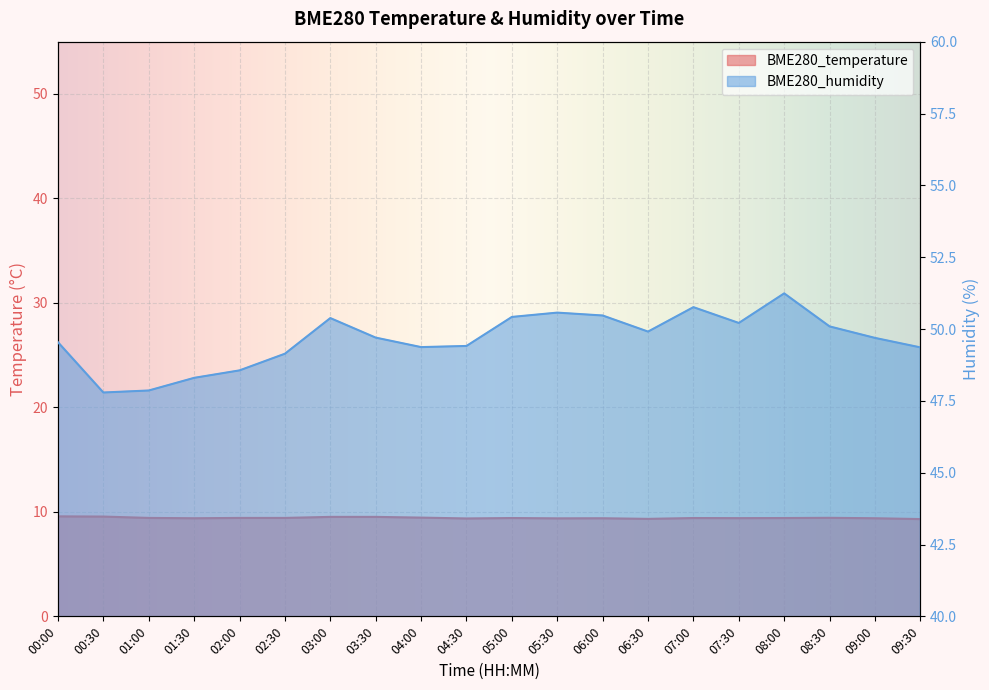

Does the chart display data point markers on the line(s)?

No